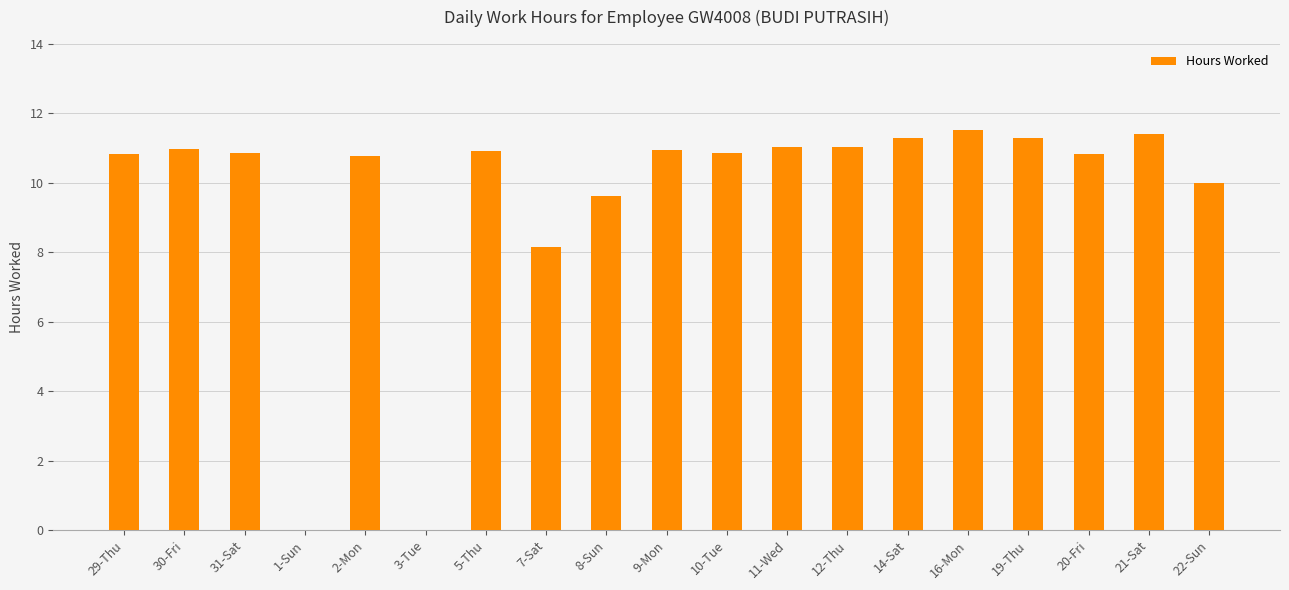

What is the sum of the values at 30-Fri and 21-Sat?

22.4